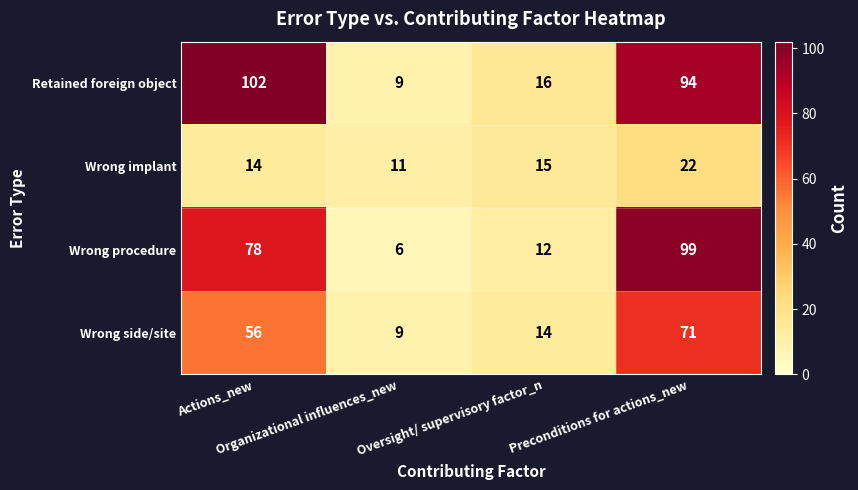

Rank the series by their maximum value, from lowest to highest.

Wrong implant, Wrong side/site, Wrong procedure, Retained foreign object